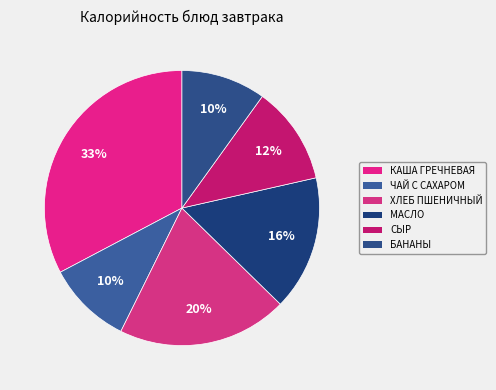

To the nearest percent, what is the difference between the largest and smallest slice percentages?

23%